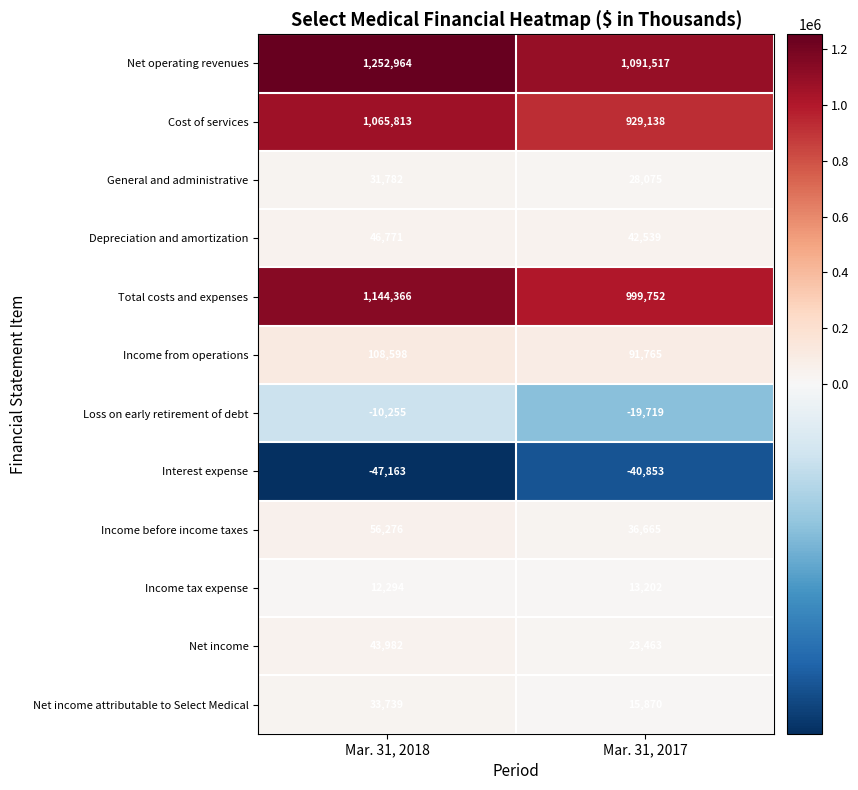

Is it true that Interest expense equals -40853 at Mar. 31, 2017?

True